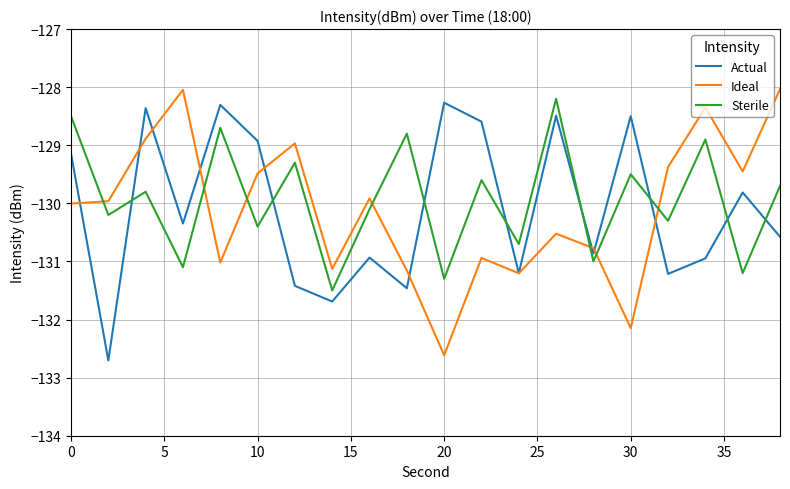

What is the sum of all Actual values?

-2601.8